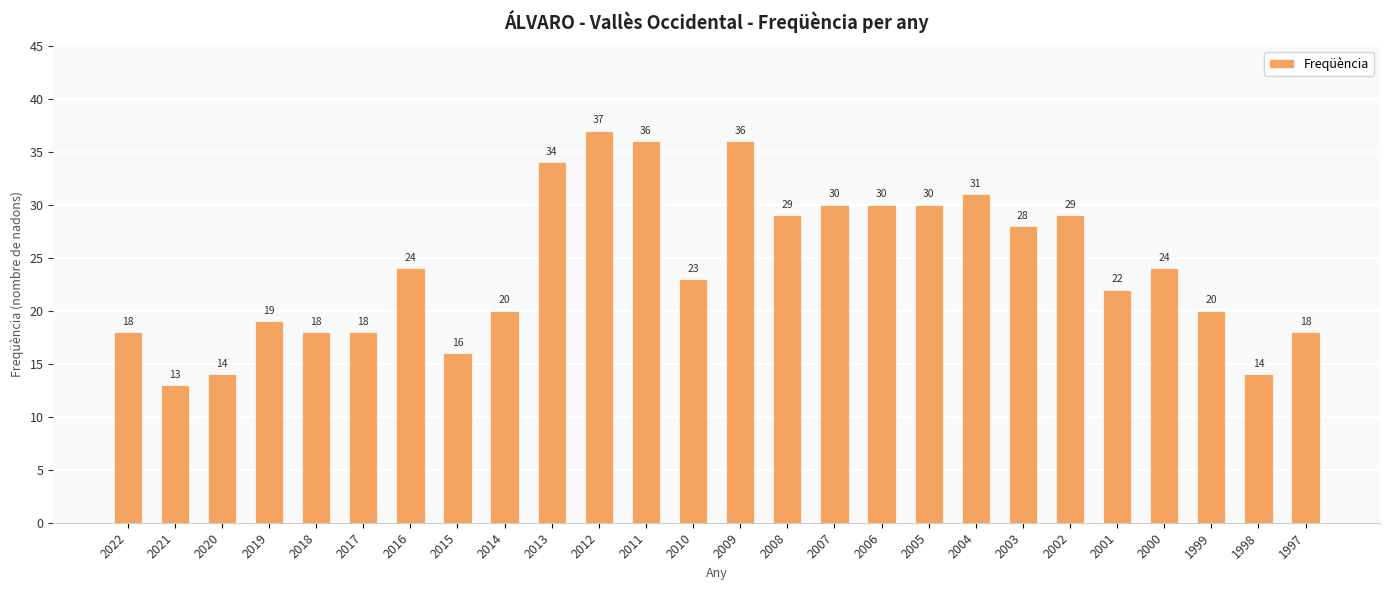

How many data points are less than 24?

13